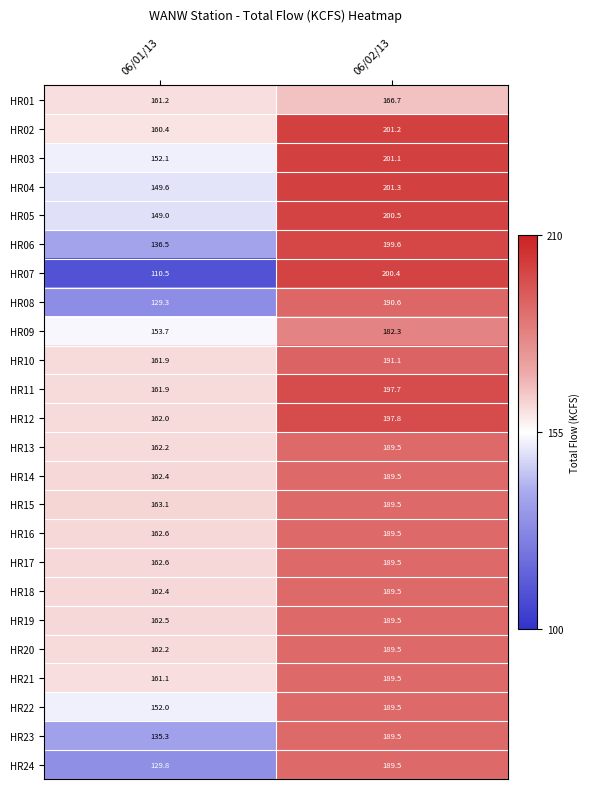

What is the total value across all series at 06/02/13?

4604.3